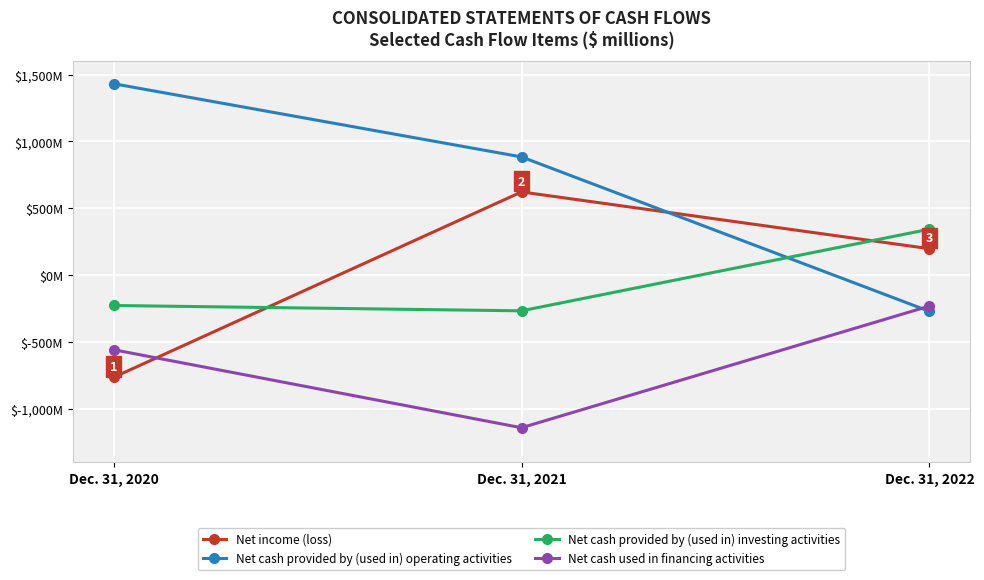

Which has a higher value, Dec. 31, 2020 or Dec. 31, 2022?

Dec. 31, 2022